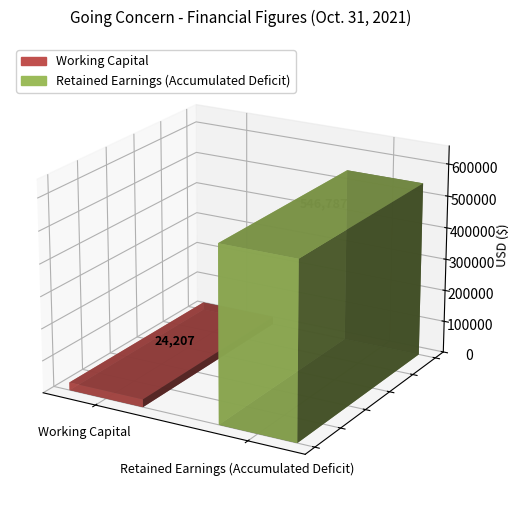

The chart shows a value of 775480 at Retained Earnings (Accumulated Deficit). True or false?

False